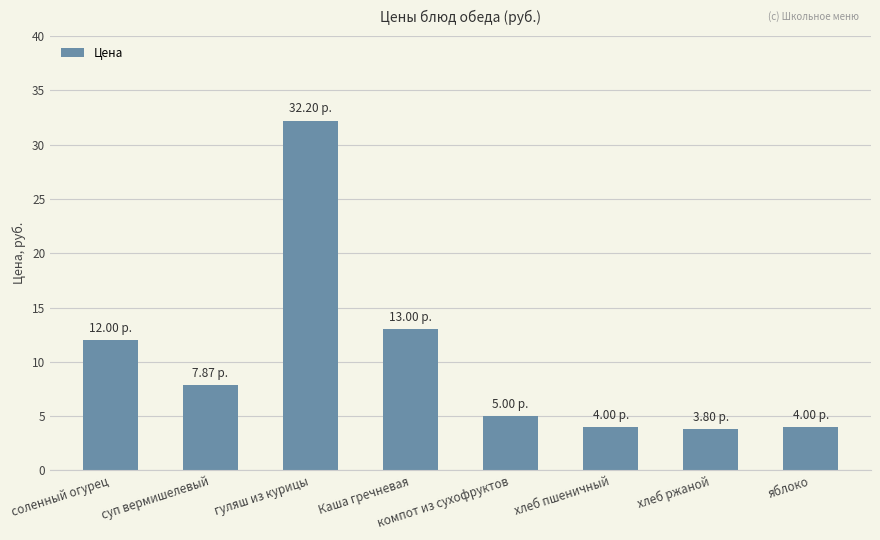

Does the chart contain stacked bars?

No